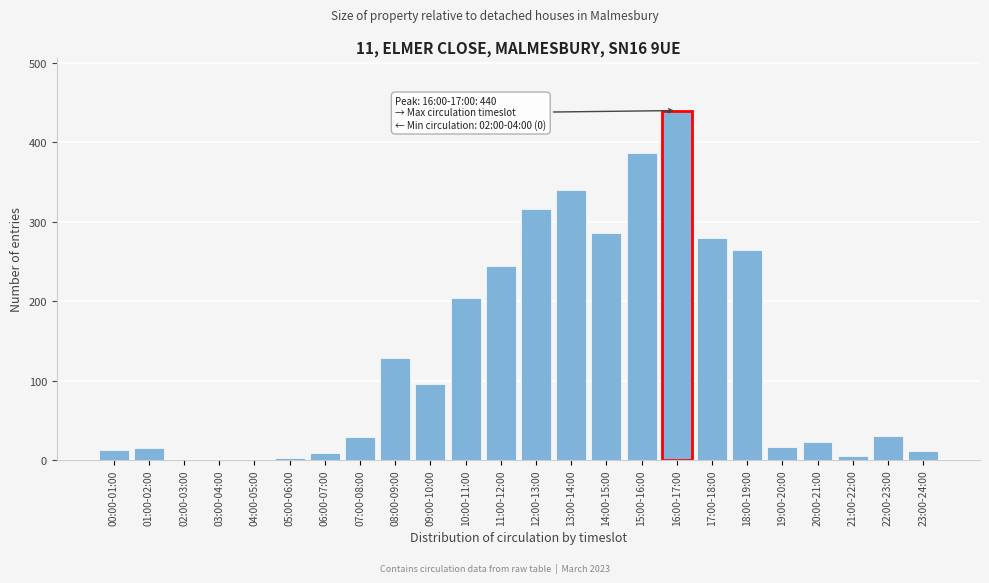

Approximately how many times larger is the value at 09:00-10:00 compared to 19:00-20:00?

6.0